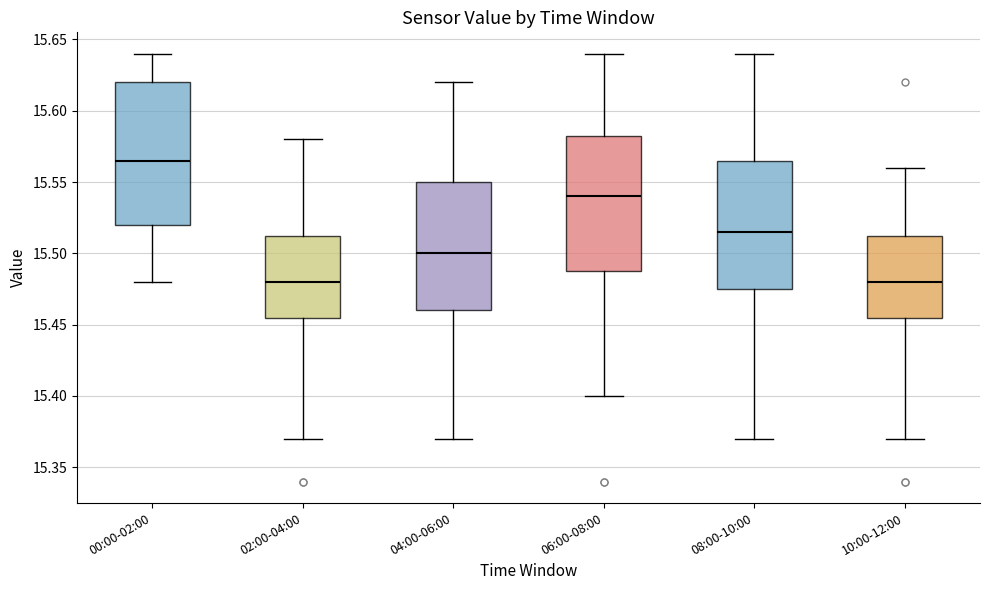

Comparing the boxes themselves (not the whiskers), which one is the tallest?

00:00-02:00